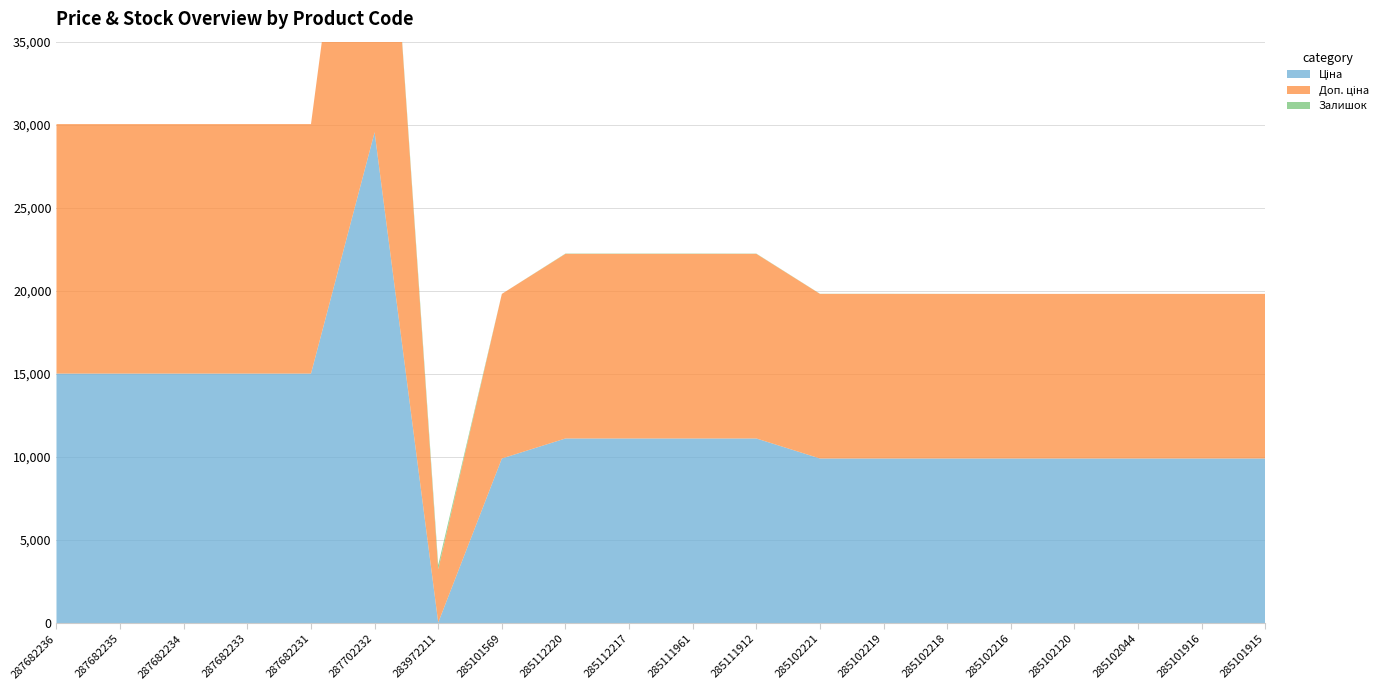

Reading right to left, extract all data points from this chart.

Ціна: 285101915=9908.5	285101916=9908.5	285102044=9908.5	285102120=9908.5	285102216=9908.5	285102218=9908.5	285102219=9908.5	285102221=9908.5	285111912=11113.6	285111961=11113.6	285112217=11113.6	285112220=11113.6	285101569=9908.5	283972211=32.0	287702232=29548.9	287682231=15019.2	287682233=15019.2	287682234=15019.2	287682235=15019.2	287682236=15019.2
Доп. ціна: 285101915=9908.5	285101916=9908.5	285102044=9908.5	285102120=9908.5	285102216=9908.5	285102218=9908.5	285102219=9908.5	285102221=9908.5	285111912=11113.6	285111961=11113.6	285112217=11113.6	285112220=11113.6	285101569=9908.5	283972211=3205.0	287702232=29548.9	287682231=15019.2	287682233=15019.2	287682234=15019.2	287682235=15019.2	287682236=15019.2
Залишок: 285101915=0.0	285101916=0.0	285102044=1.0	285102120=0.0	285102216=0.0	285102218=3.0	285102219=7.0	285102221=8.0	285111912=14.0	285111961=17.0	285112217=17.0	285112220=17.0	285101569=0.0	283972211=264.0	287702232=0.0	287682231=0.0	287682233=0.0	287682234=0.0	287682235=0.0	287682236=0.0